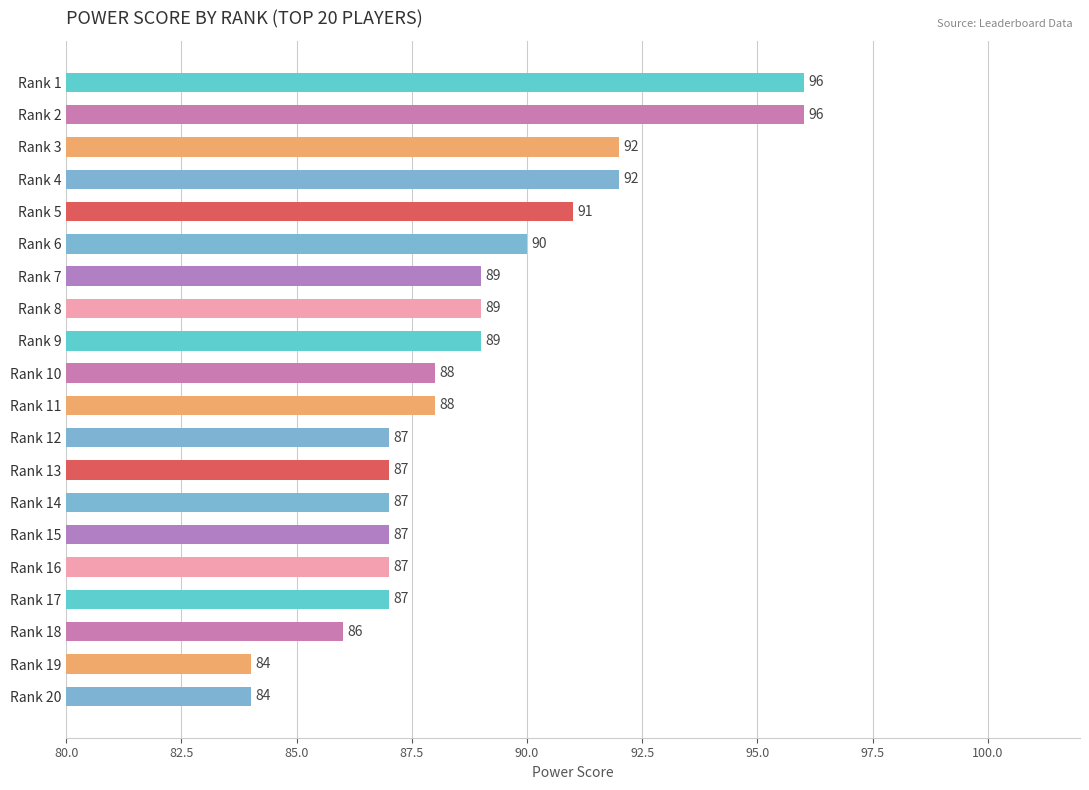

The value at Rank 20 is 33. True or false?

False